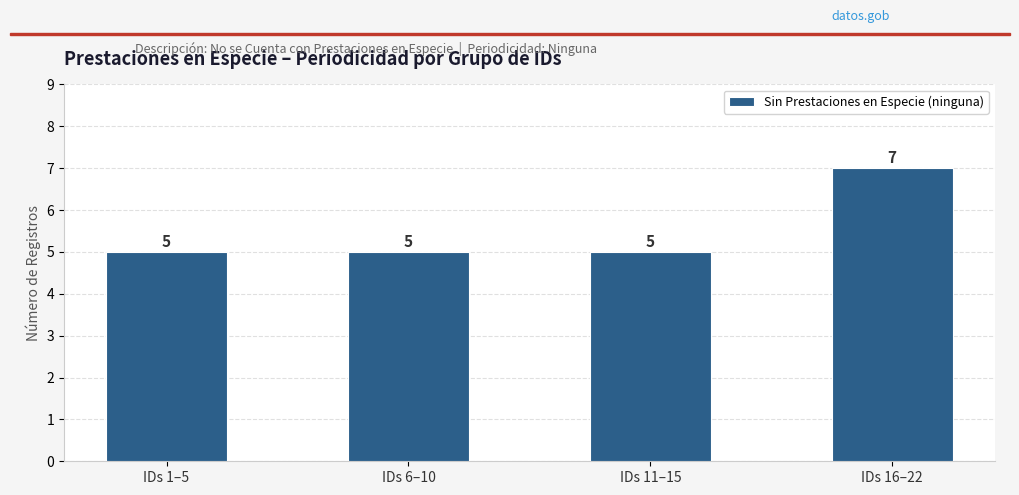

What is the sum of the values at IDs 6–10 and IDs 11–15?

10